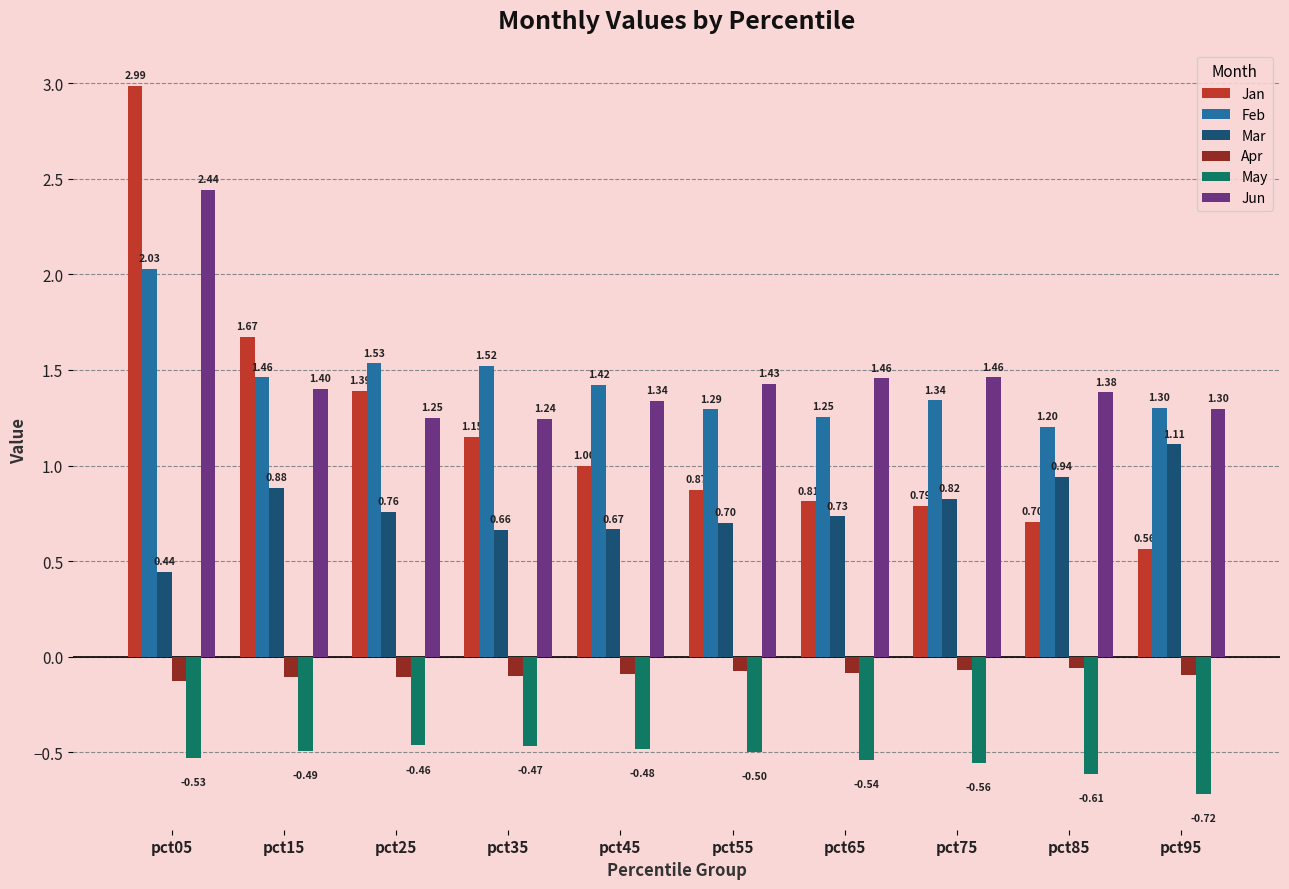

What is the sum of the Mar values at pct15 and pct25?

1.6